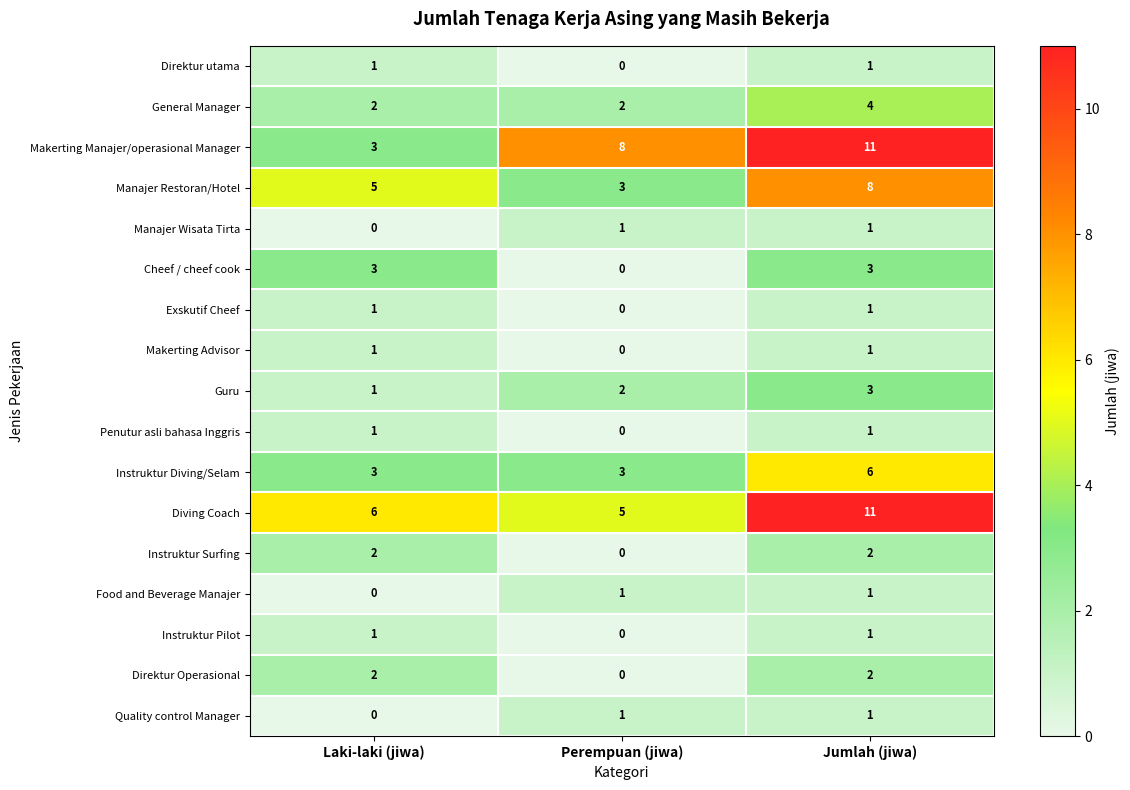

The Exskutif Cheef series shows 2 at Jumlah (jiwa). True or false?

False